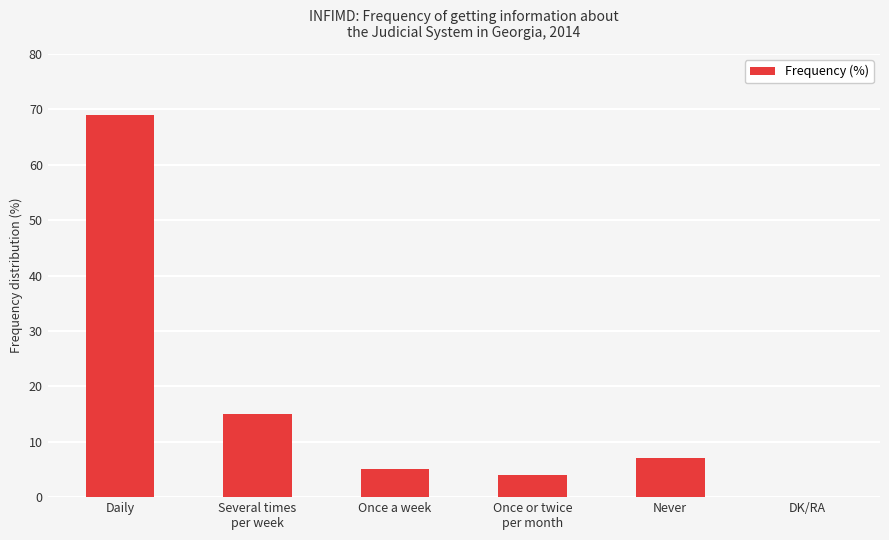

Is it true that the value at Once or twice
per month is 4?

True